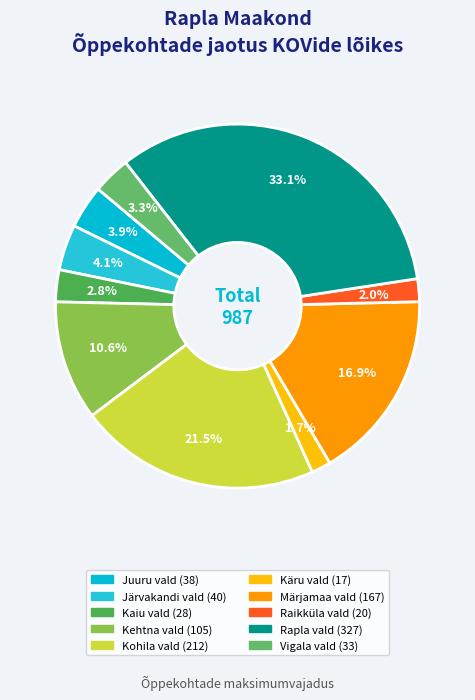

To the nearest percent, what percentage of the pie is Märjamaa vald?

17%